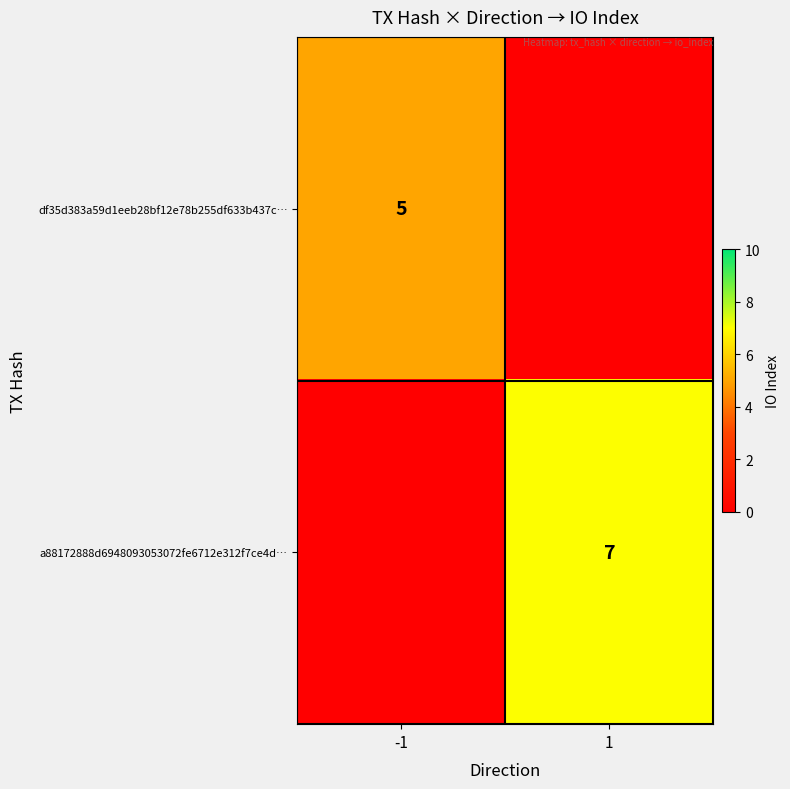

The value of a88172888d6948093053072fe6712e312f7ce4d… at 1 is 3. True or false?

False